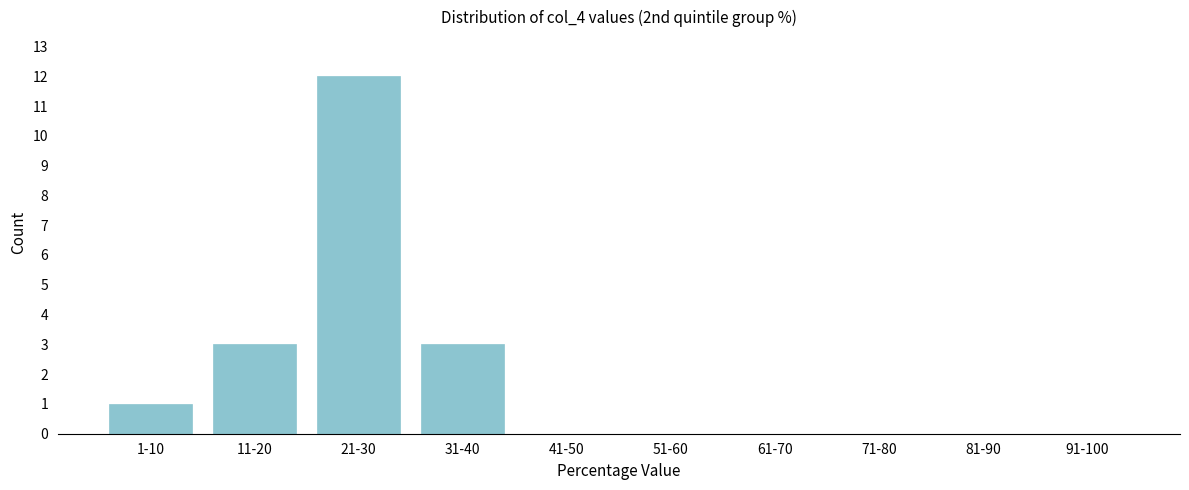

Reading right to left, extract all data points from this chart.

91-100=0	81-90=0	71-80=0	61-70=0	51-60=0	41-50=0	31-40=3	21-30=12	11-20=3	1-10=1